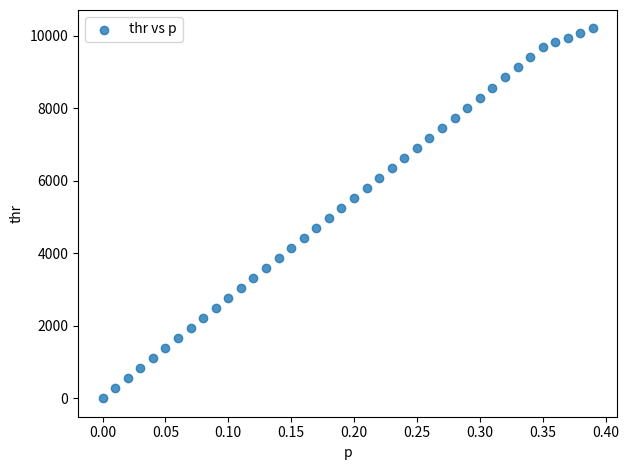

What is the range of Y values (max minus min)?

10193.9